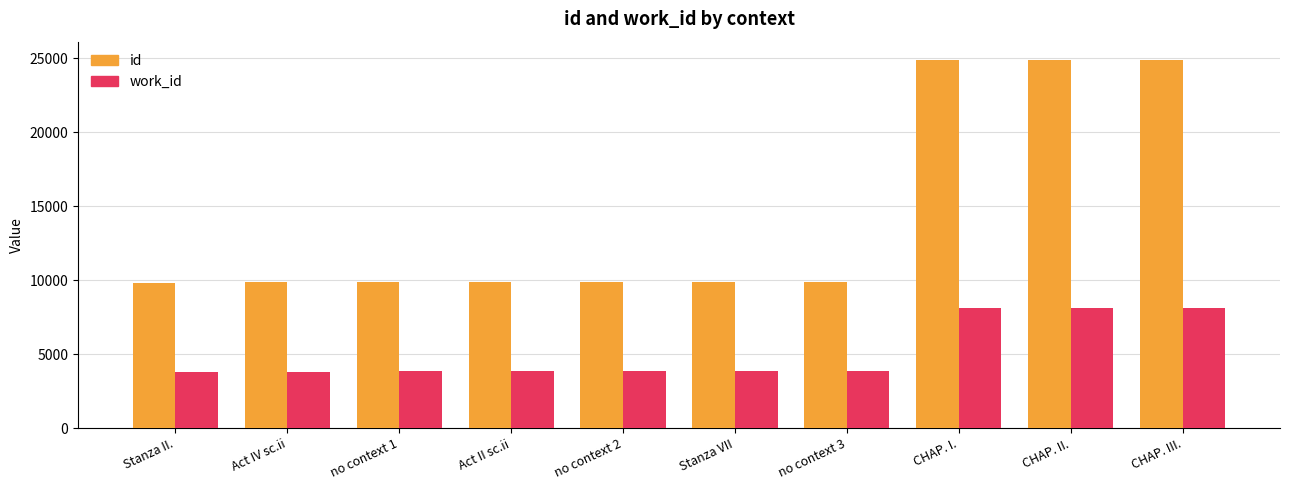

Rank the series at CHAP. I. from lowest to highest value.

work_id, id